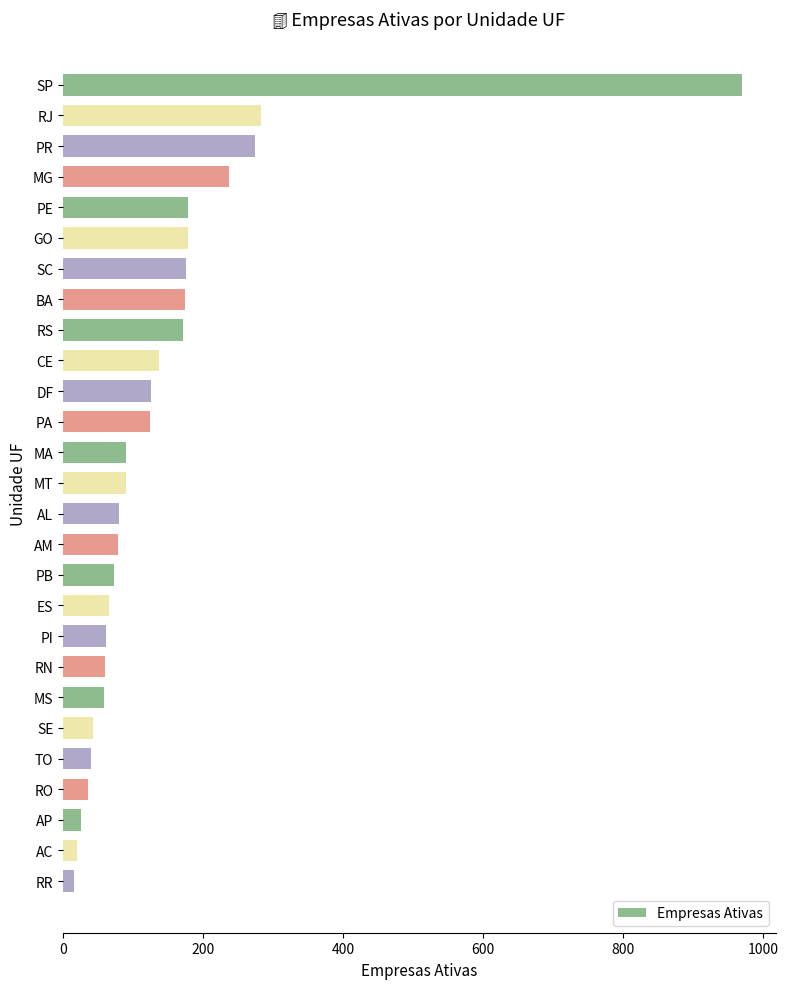

What value does the data have at BA?

175